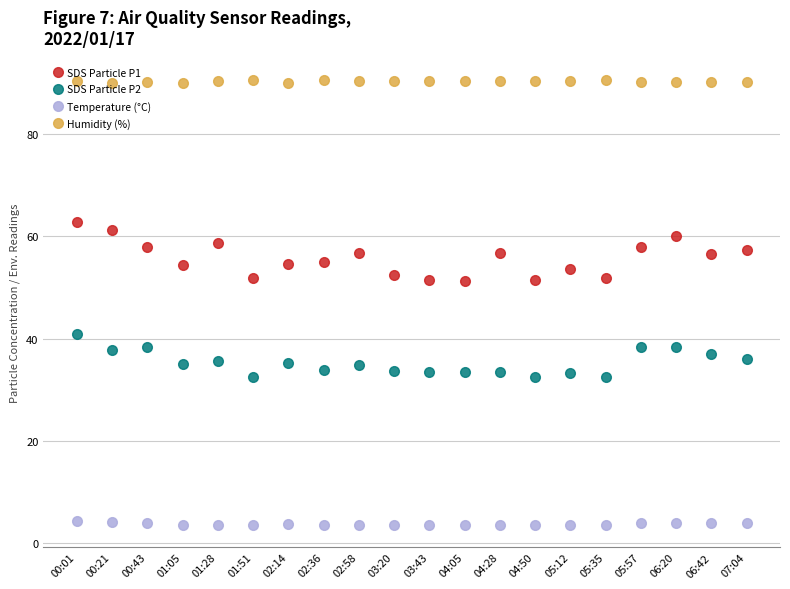

How many lines are shown in the chart?

4